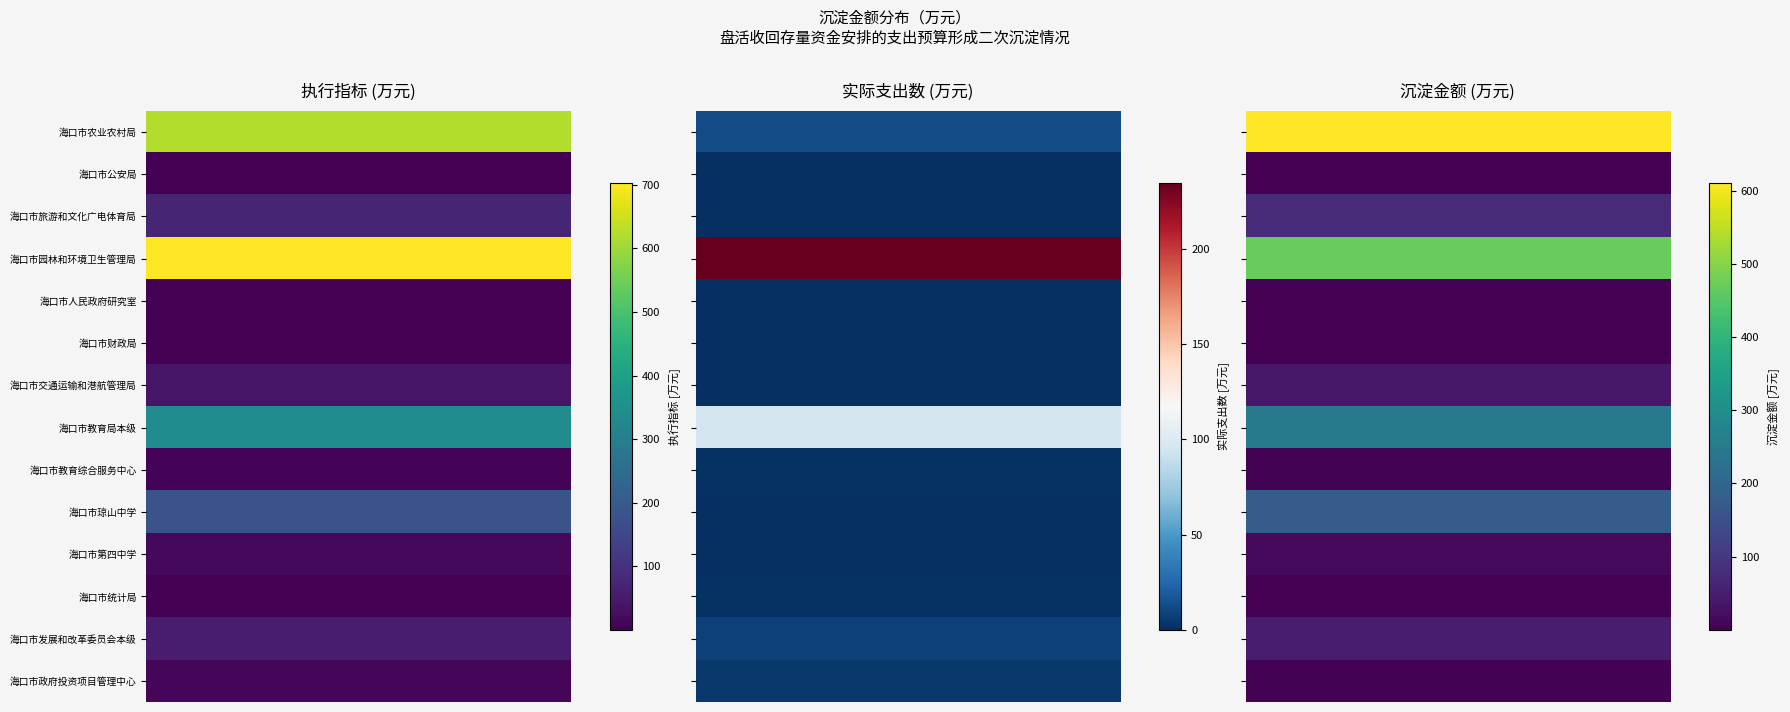

Is the value of 海口市琼山中学 at 海口市农业农村局 greater than the value of 海口市政府投资项目管理中心 at 海口市公安局?

Yes